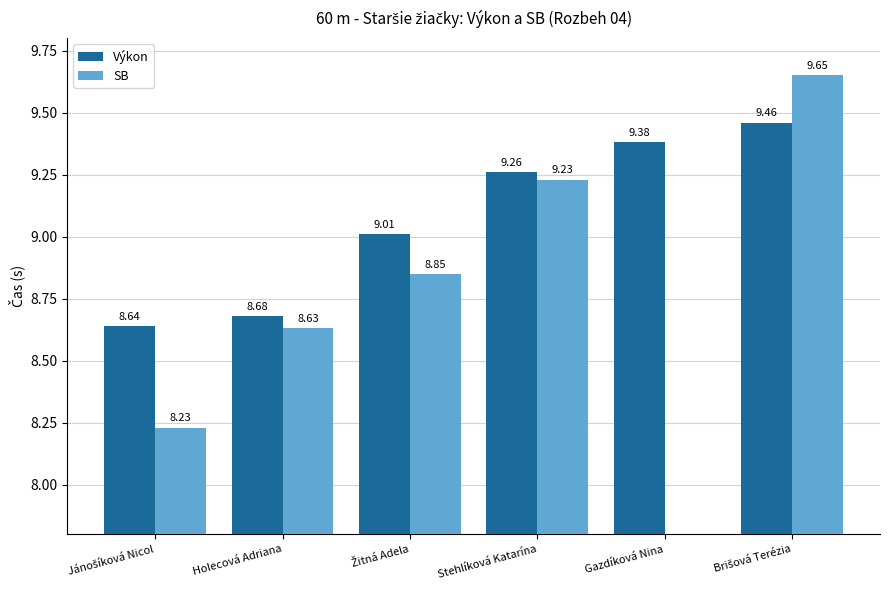

What is the highest value of the SB series?

9.7